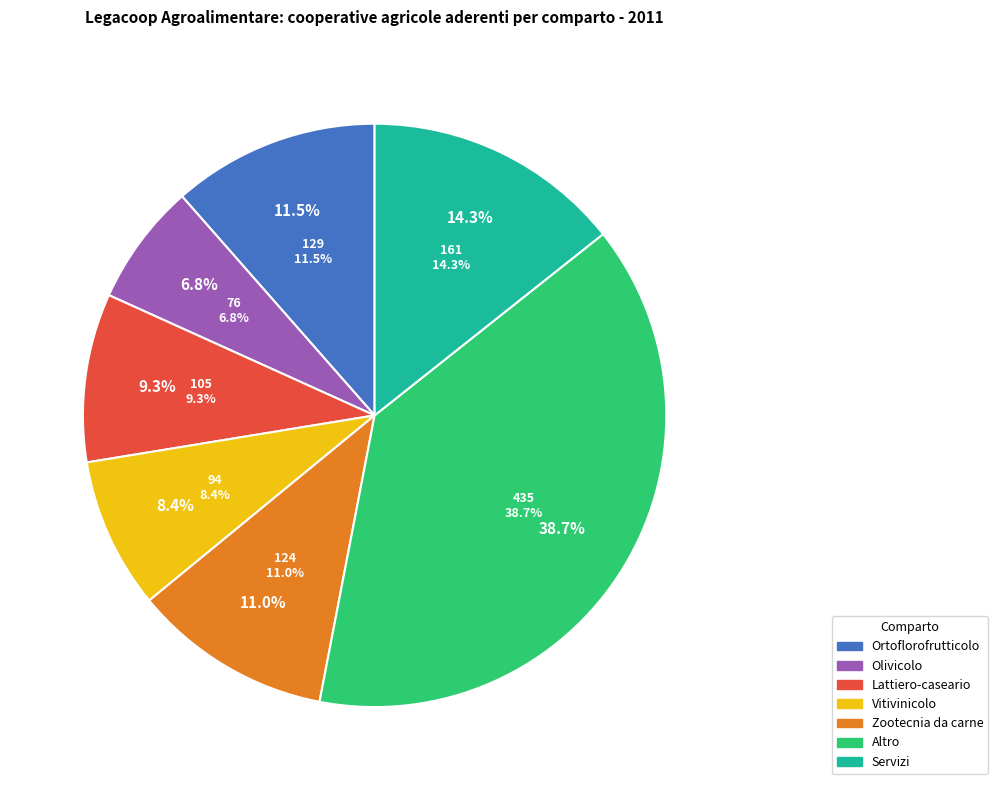

The Olivicolo slice represents 7% of the pie. True or false?

True